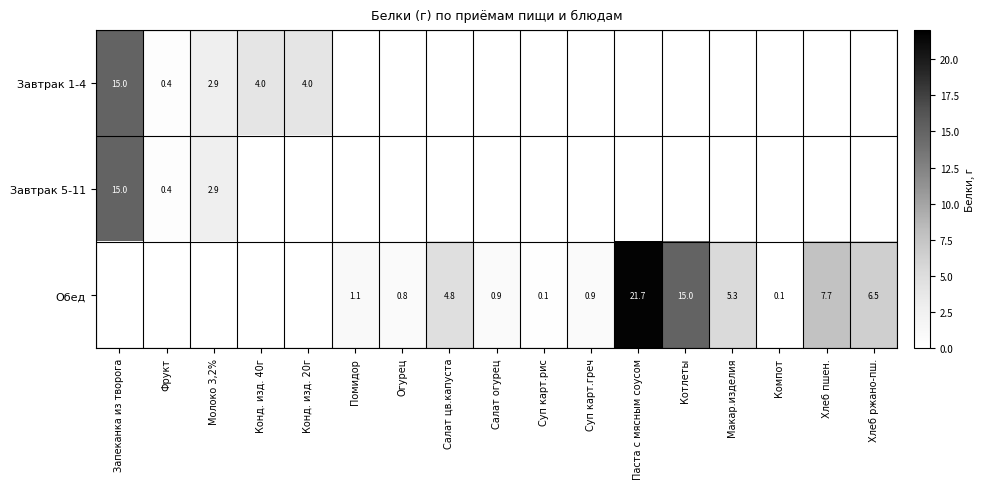

What is the sum of the Обед values at Паста с мясным соусом and Помидор?

22.8